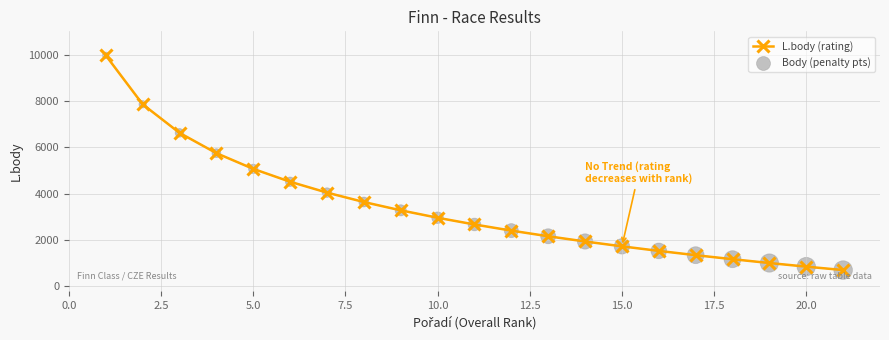

What is the sum of all values?

71256